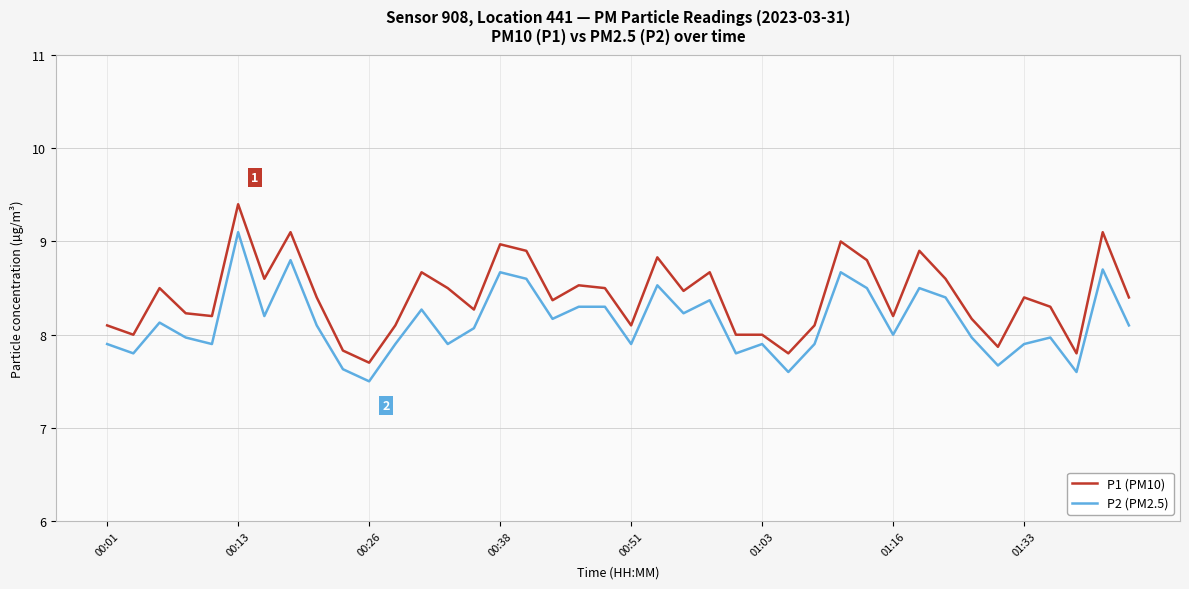

What is the maximum value for P2 (PM2.5)?

9.1